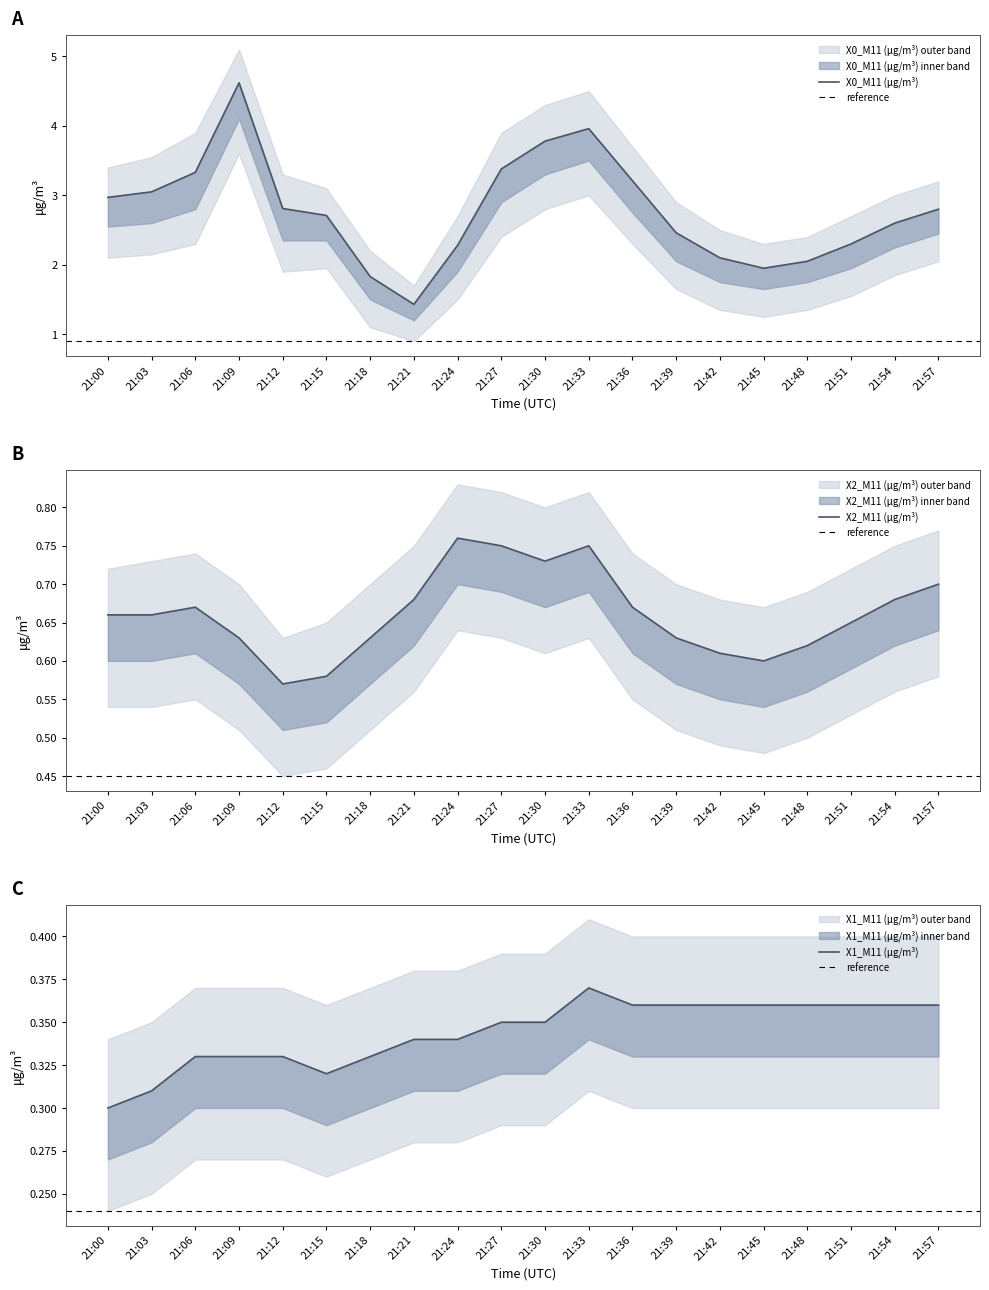

Is it true that X2_M11 (μg/m³) equals 0.4 at 21:09?

False